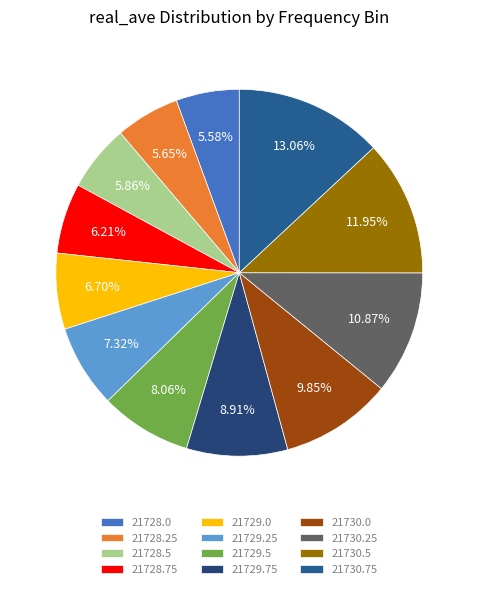

Does 21728.25 account for over 50% of the chart?

No